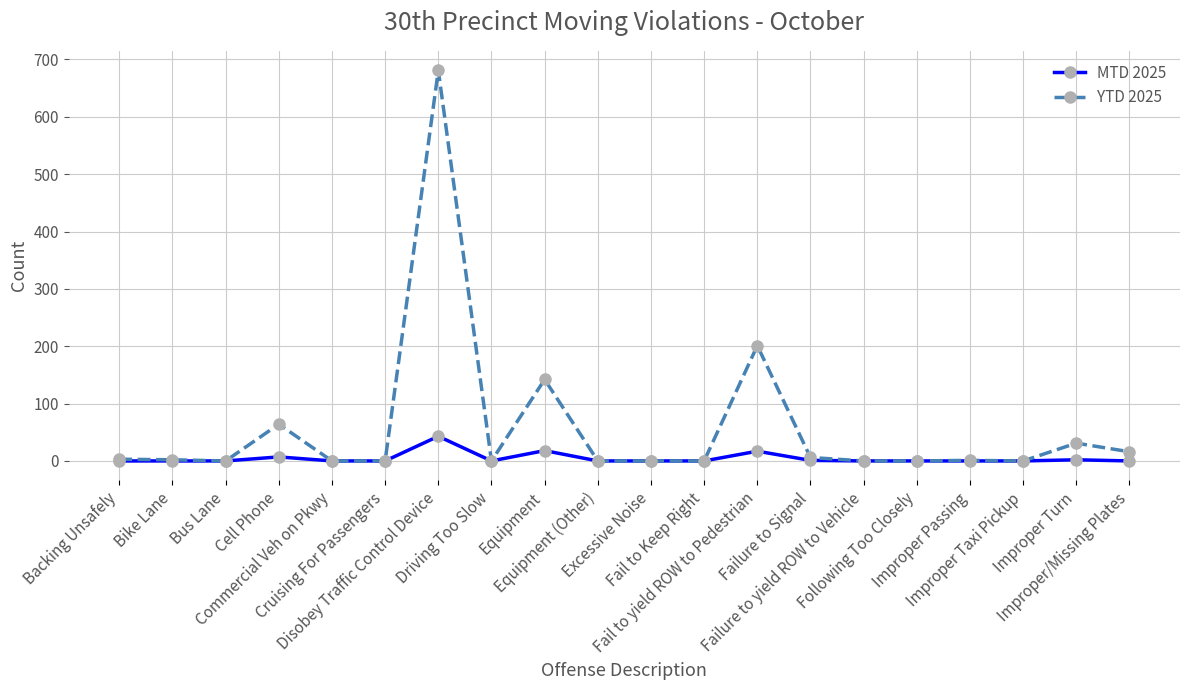

List the series in order of their overall mean, highest first.

YTD 2025, MTD 2025